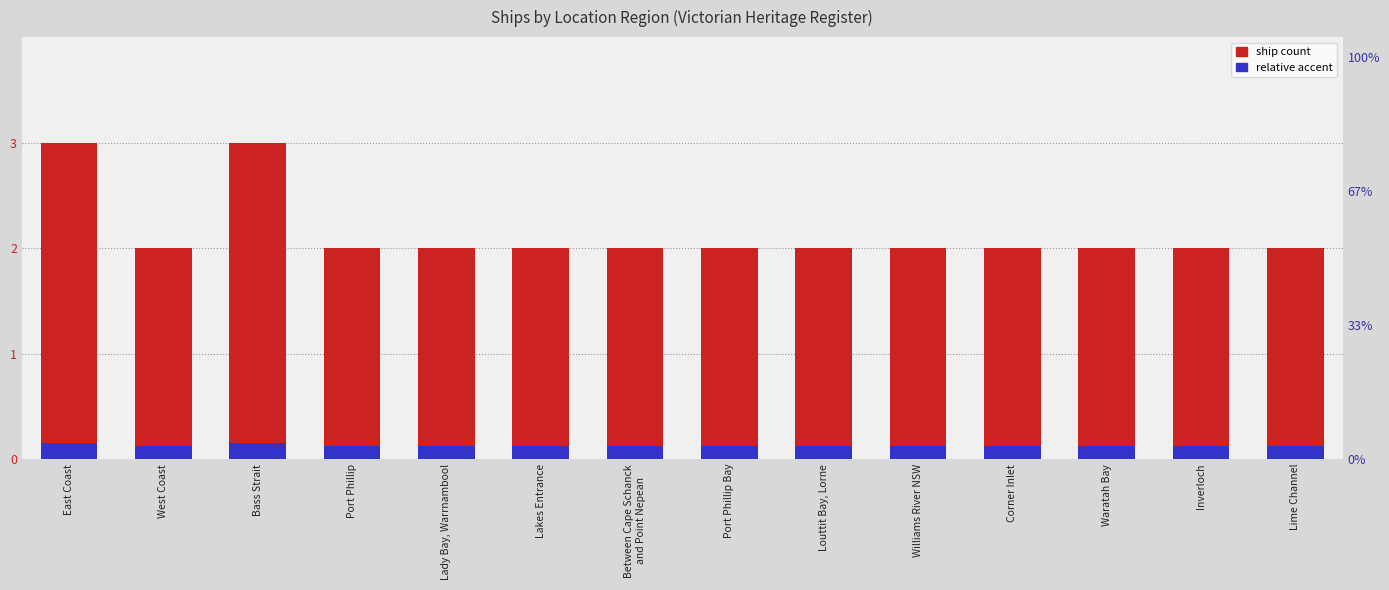

What is the sum of all Ship Count values?

30.0